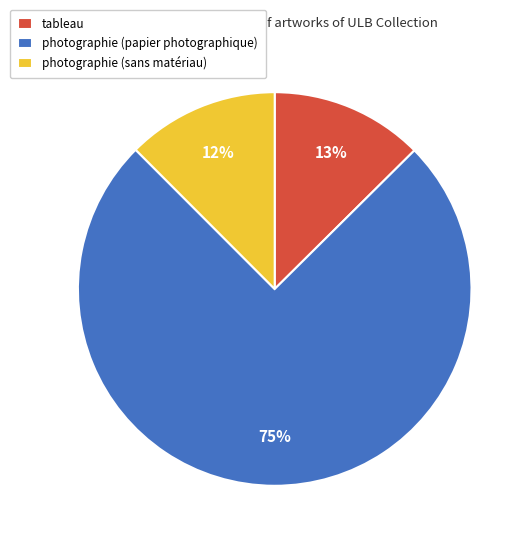

Is there a majority slice in this chart?

Yes